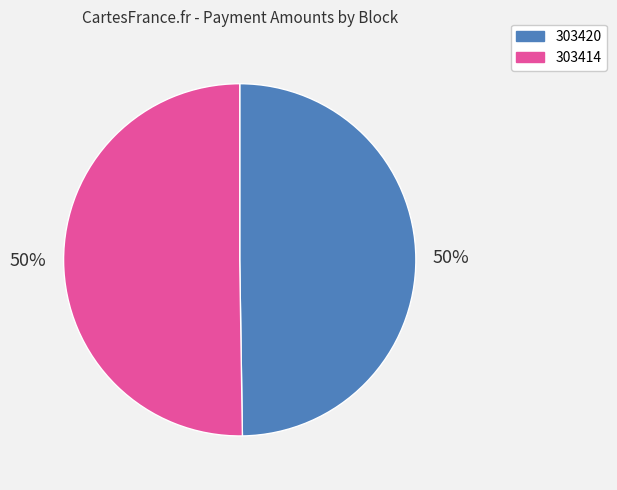

The 303420 slice represents 50% of the pie. True or false?

True